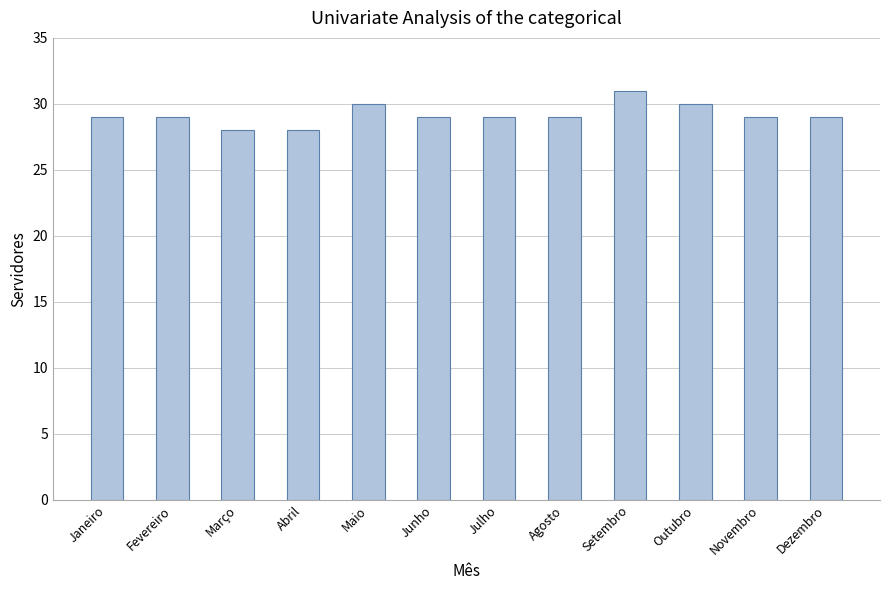

What is the value of the 7th bar from the left?

29